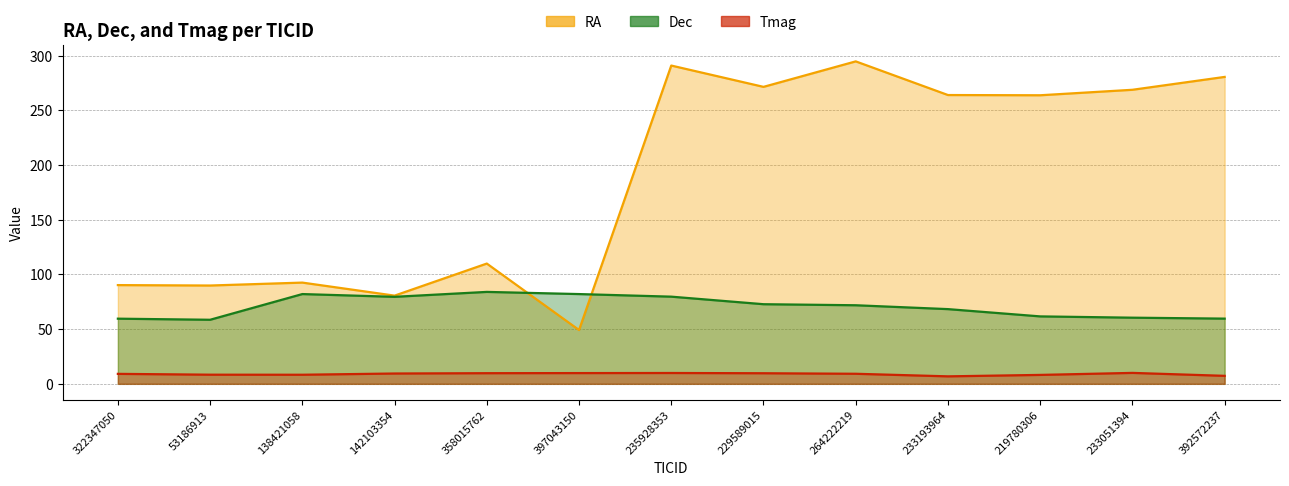

How many categories are shown in the chart?

13